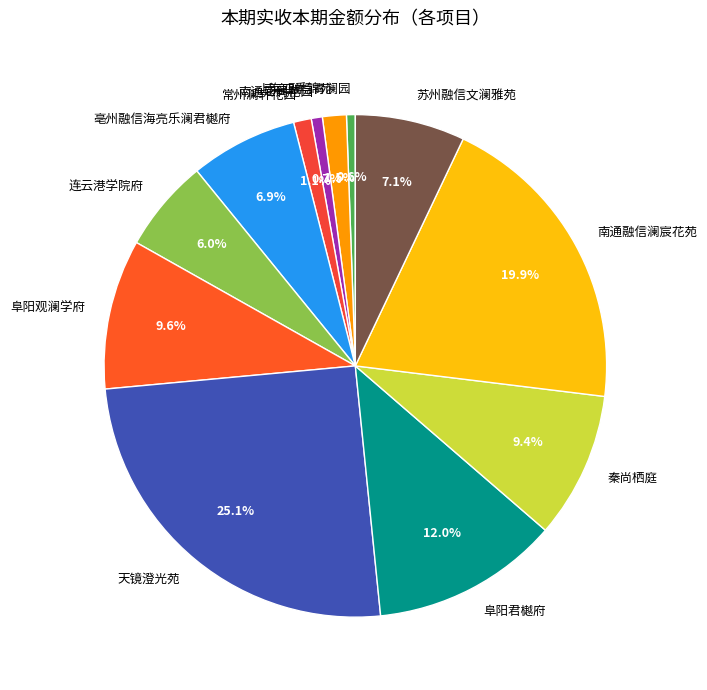

What is the largest slice in the pie chart?

天镜澄光苑